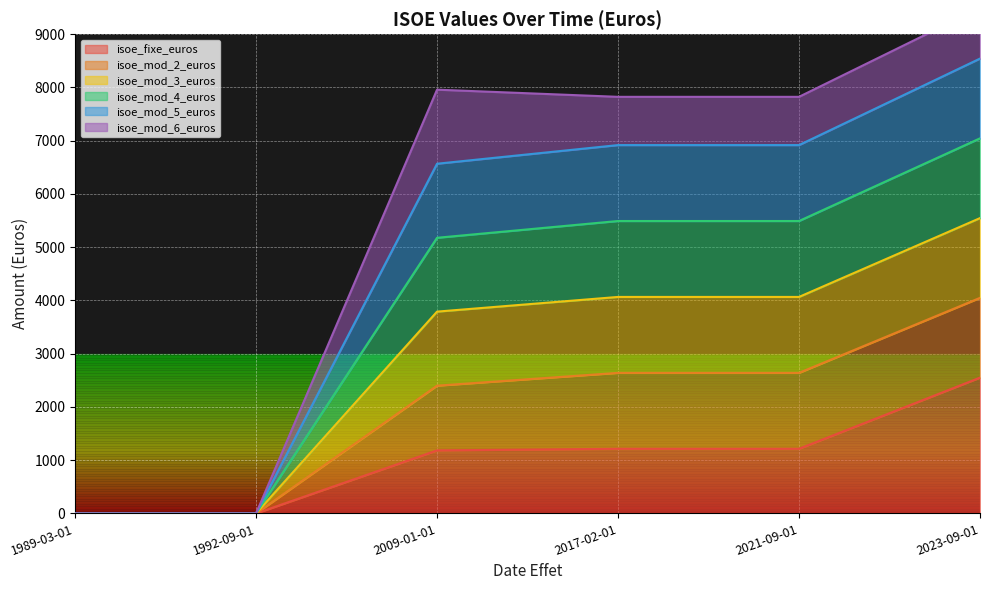

What is the maximum value for isoe_fixe_euros?

2550.0